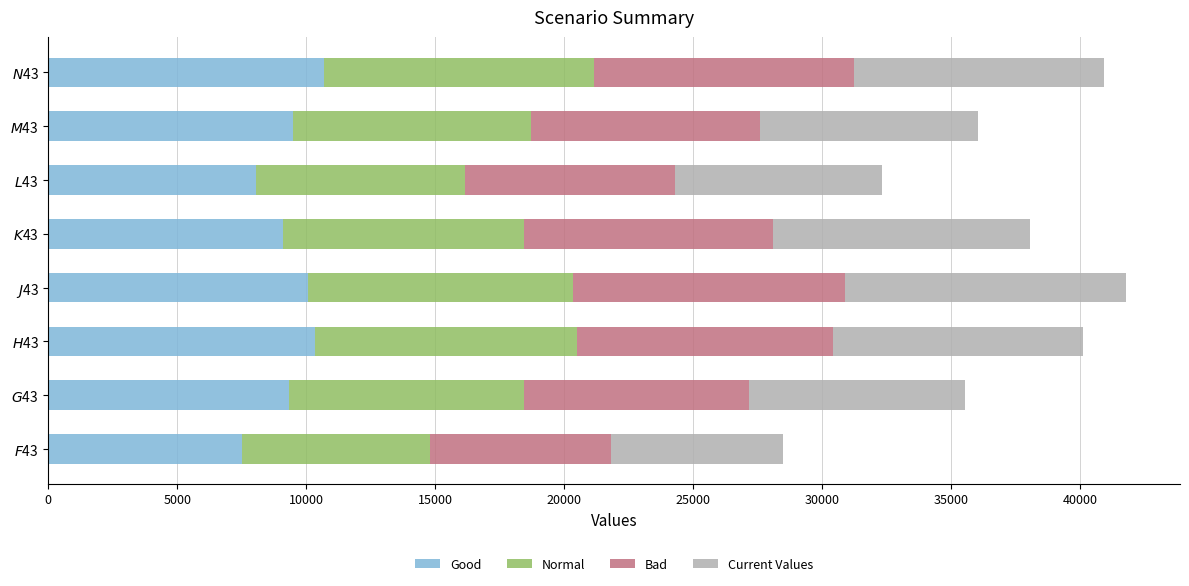

What is the average value of the Good series?

9327.0